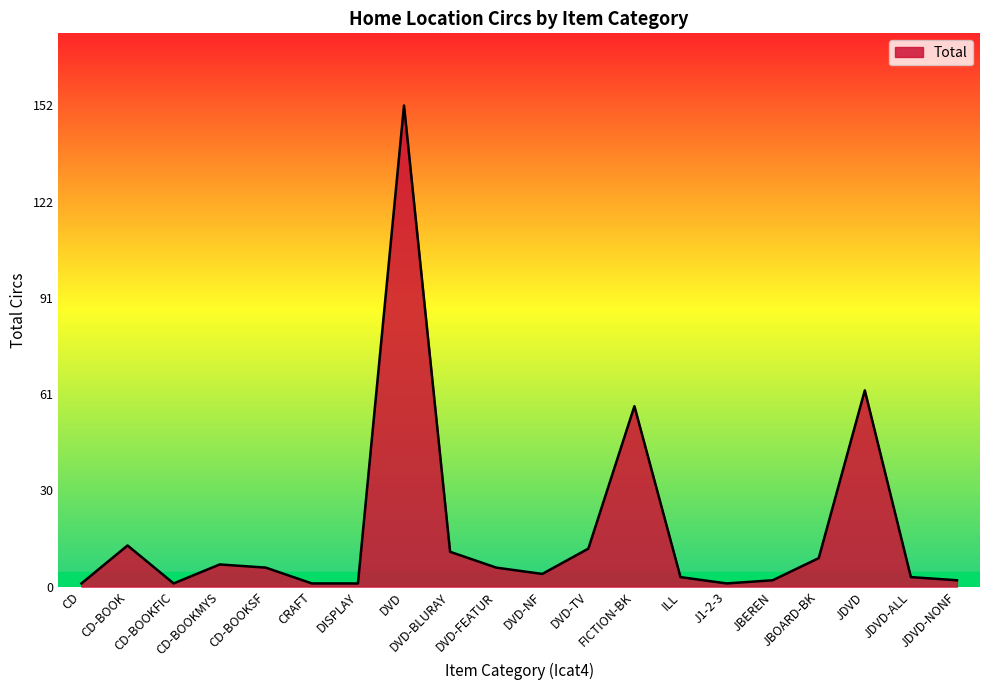

What position from the left is DVD-FEATUR?

10